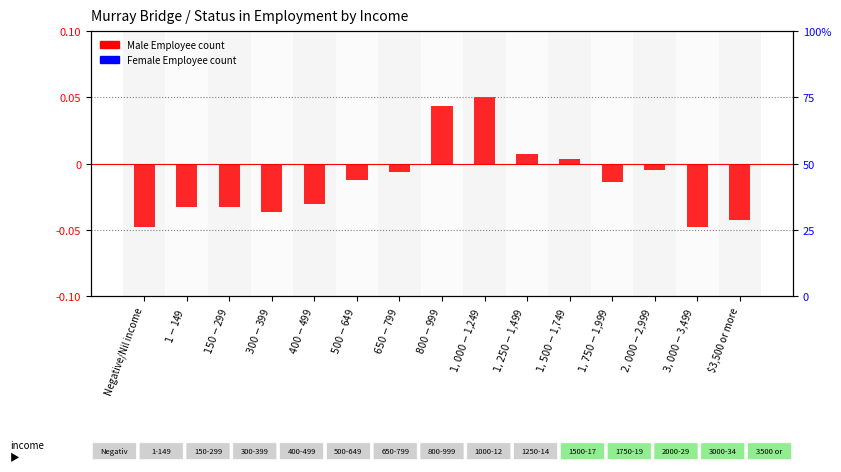

Reading left to right, extract all data points from this chart.

Male Employee (log ratio style): -0.0	-0.0	-0.0	-0.0	-0.0	-0.0	-0.0	0.0	0.1	0.0	0.0	-0.0	-0.0	-0.0	-0.0
Female Employee (percentile style): 0.0	0.0	0.0	0.0	0.0	0.1	0.1	0.1	0.1	0.1	0.0	0.0	0.0	0.0	0.0